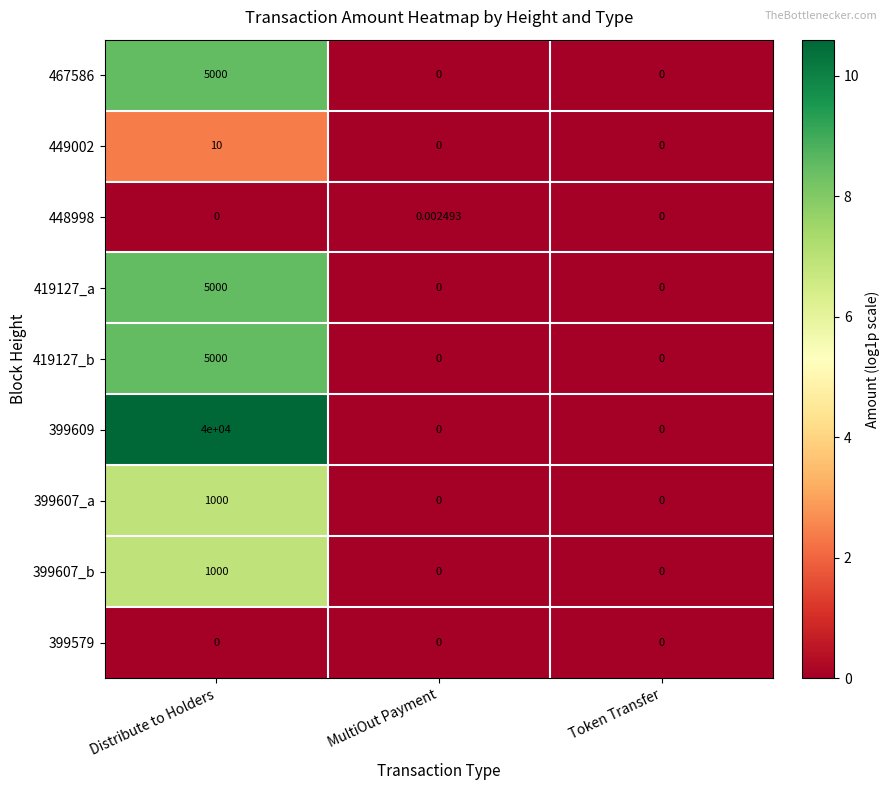

At how many categories does at least one series exceed 5?

1